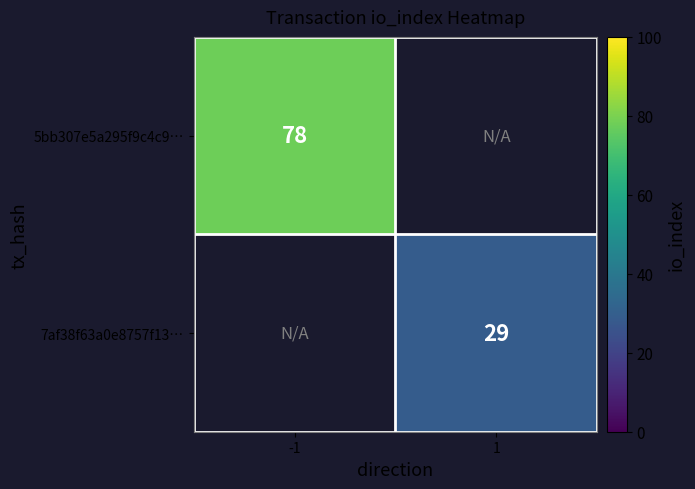

What is the maximum value shown in the chart?

78.0